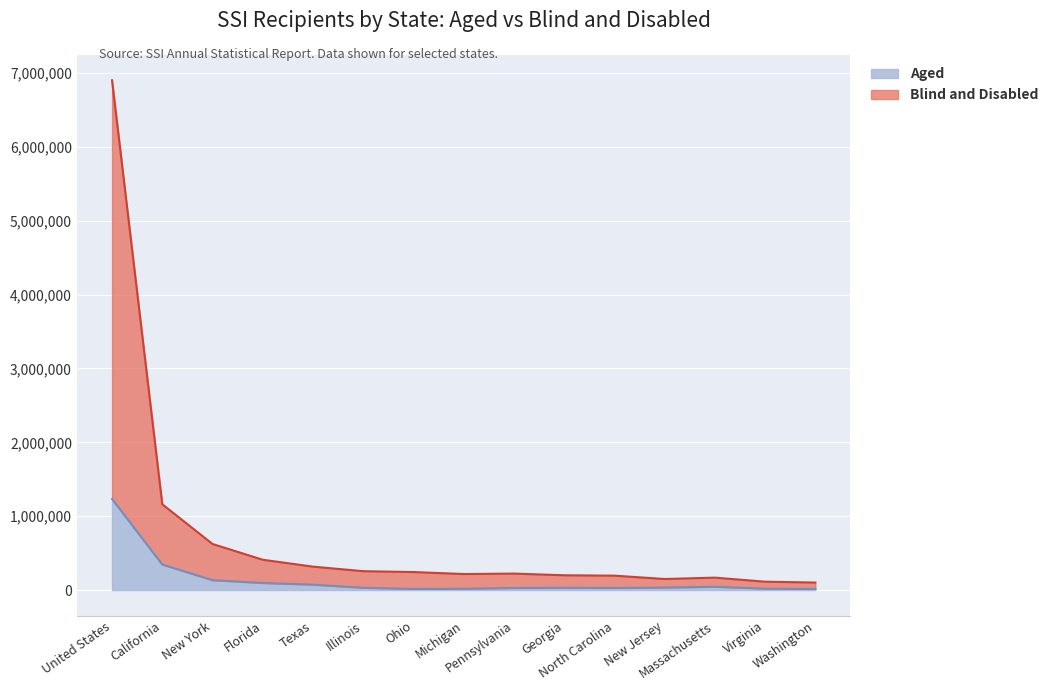

What is the difference between the Aged values at Florida and North Carolina?

67431